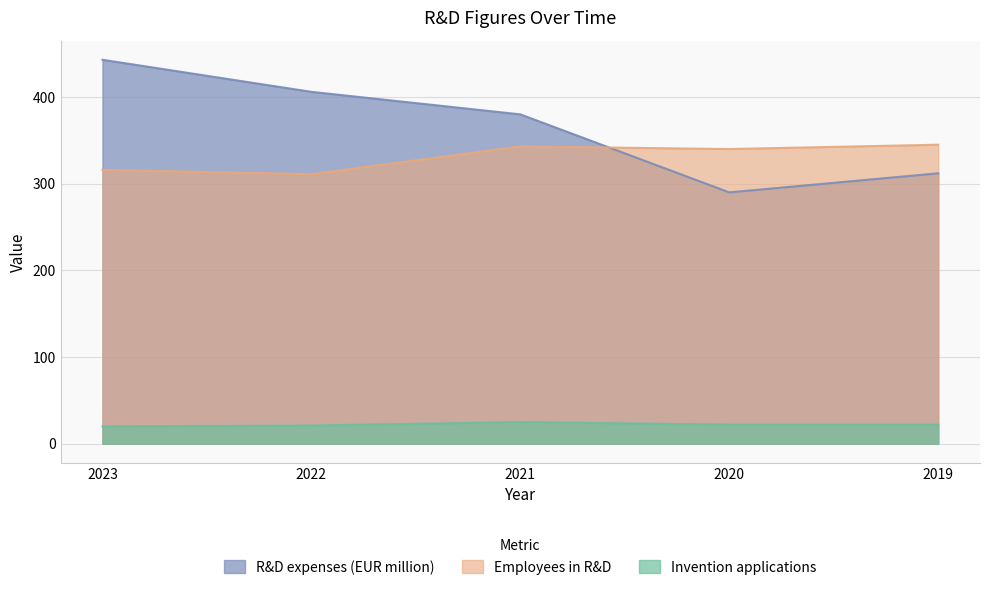

The R&D expenses (EUR million) series shows 443 at 2023. True or false?

True